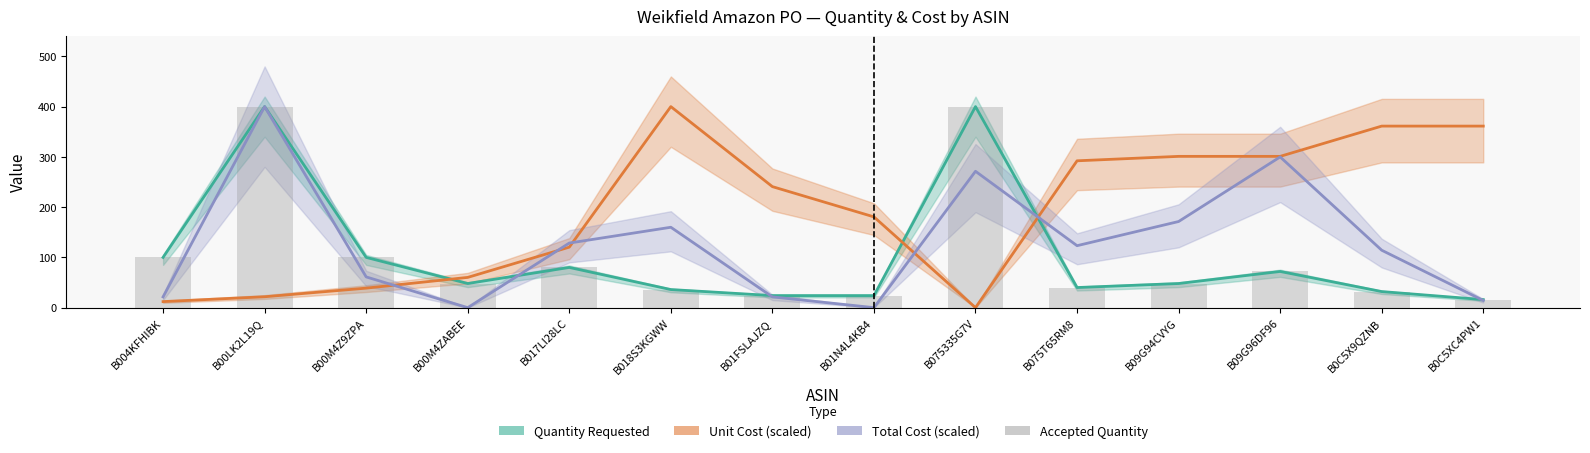

What value does the data have at B075335G7V, to the nearest 10?

400